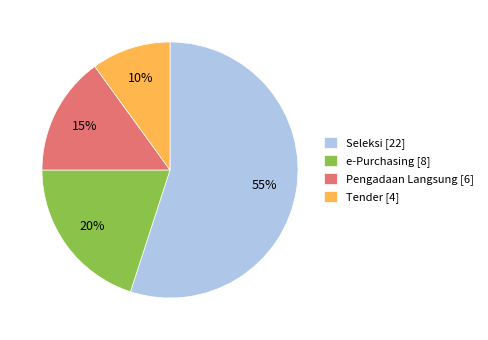

To the nearest percent, what is the average slice percentage?

25%